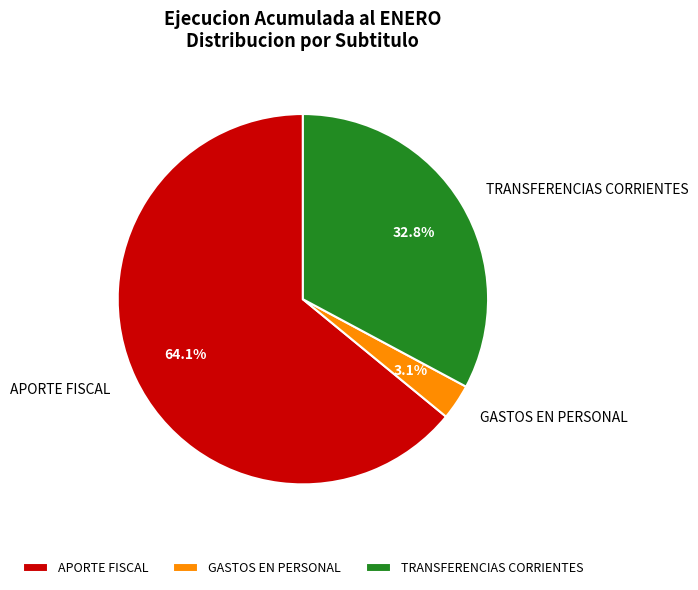

Approximately how many times larger is the value at TRANSFERENCIAS CORRIENTES compared to GASTOS EN PERSONAL?

10.6